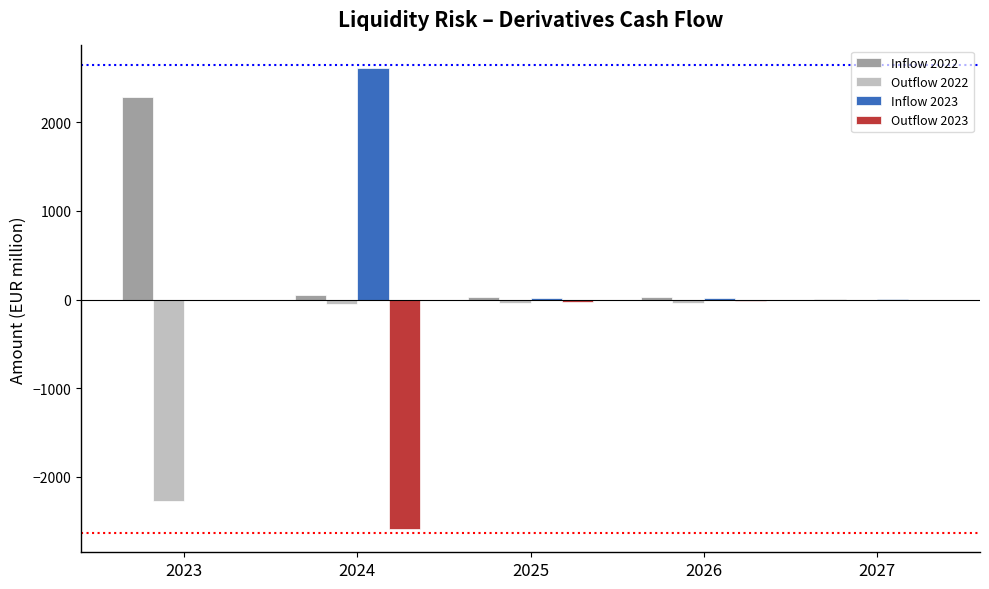

The Inflow 2022 series shows 33 at 2025. True or false?

True